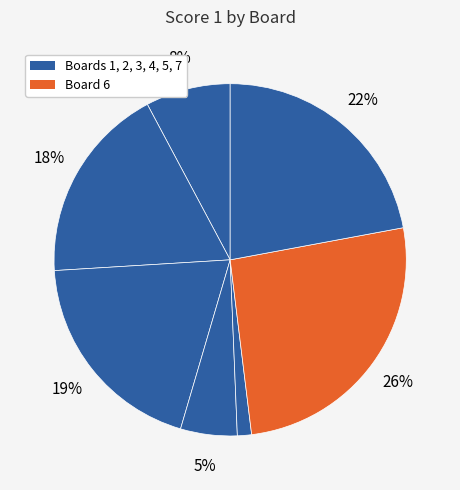

Count the number of slices in the pie.

7